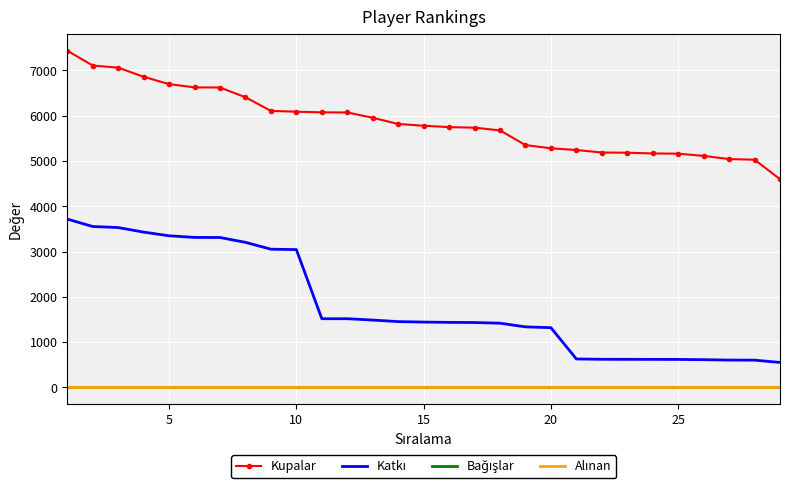

Which series has the largest total across all categories?

Kupalar